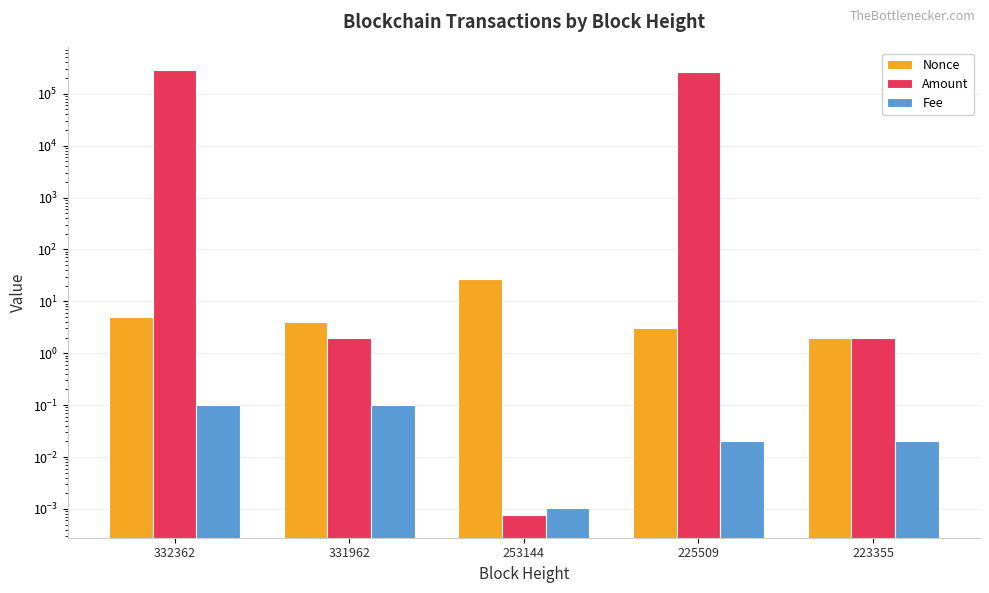

Reading left to right, list all the values displayed in this chart.

Nonce: 5.0	4.0	27.0	3.0	2.0
Amount: 290035.3	2.0	0.0	257622.0	2.0
Fee: 0.1	0.1	0.0	0.0	0.0